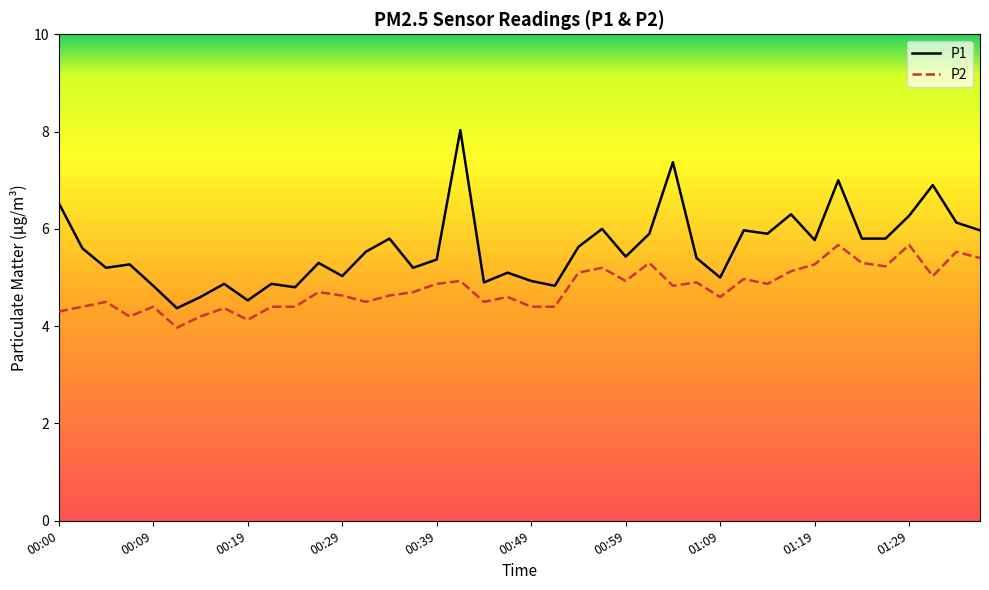

What is the sum of all P1 values?

224.0